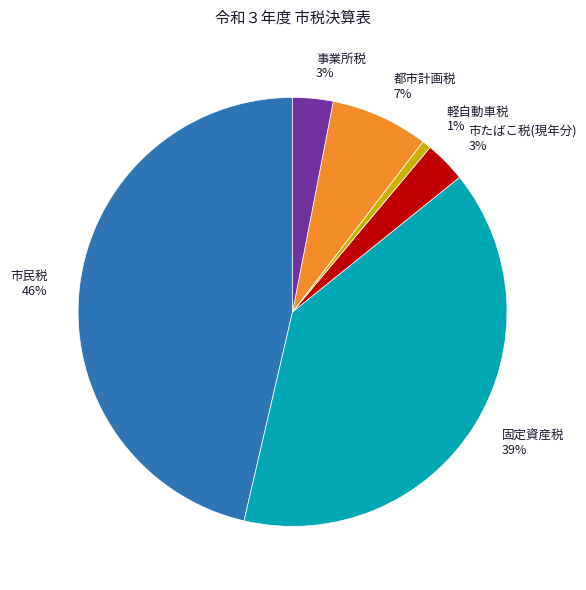

Is there a majority slice in this chart?

No